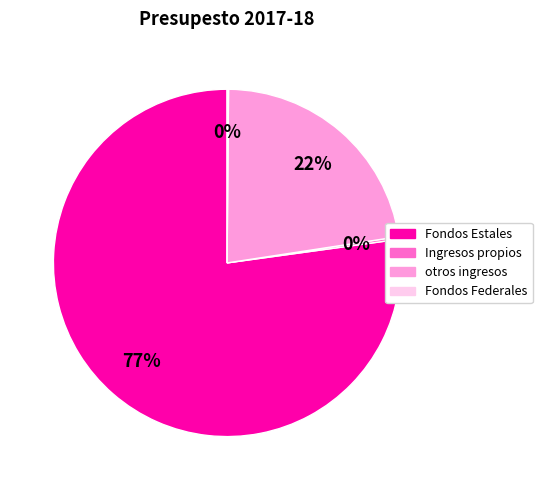

To the nearest percent, what is the average slice percentage?

25%